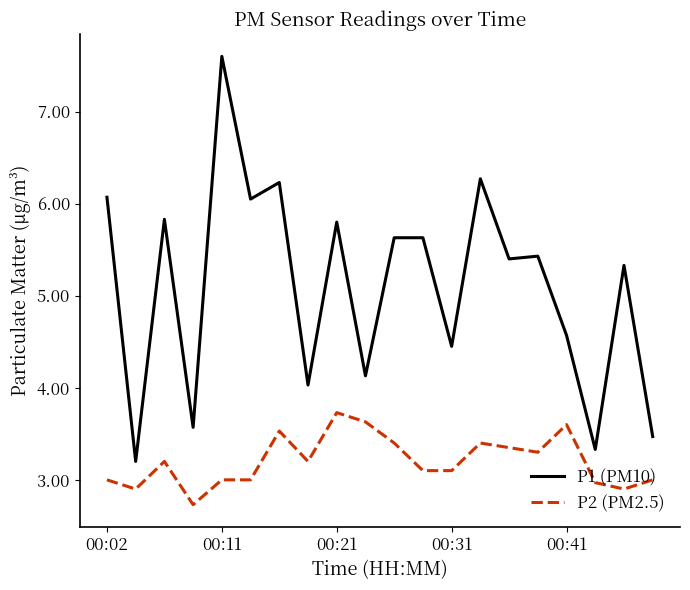

List the series in order of their peak value, lowest first.

P2 (PM2.5), P1 (PM10)